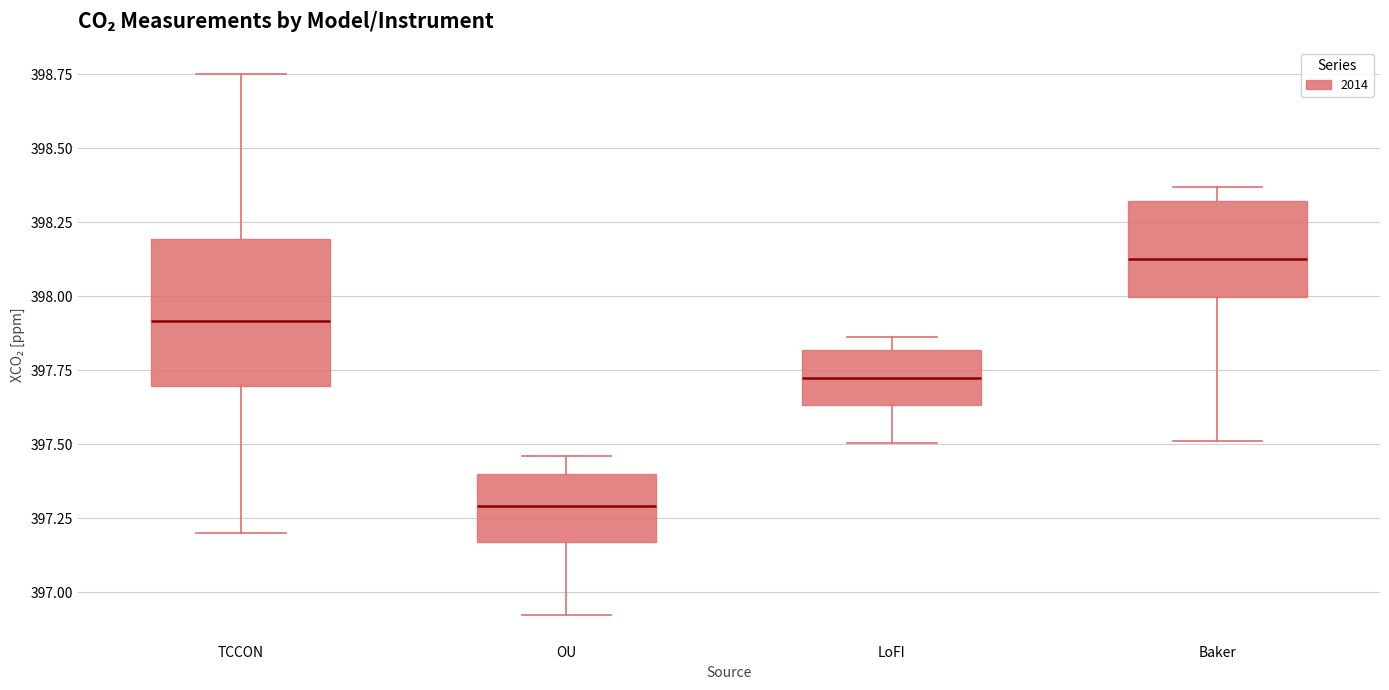

Which box is the tallest, from its lower edge to its upper edge?

TCCON